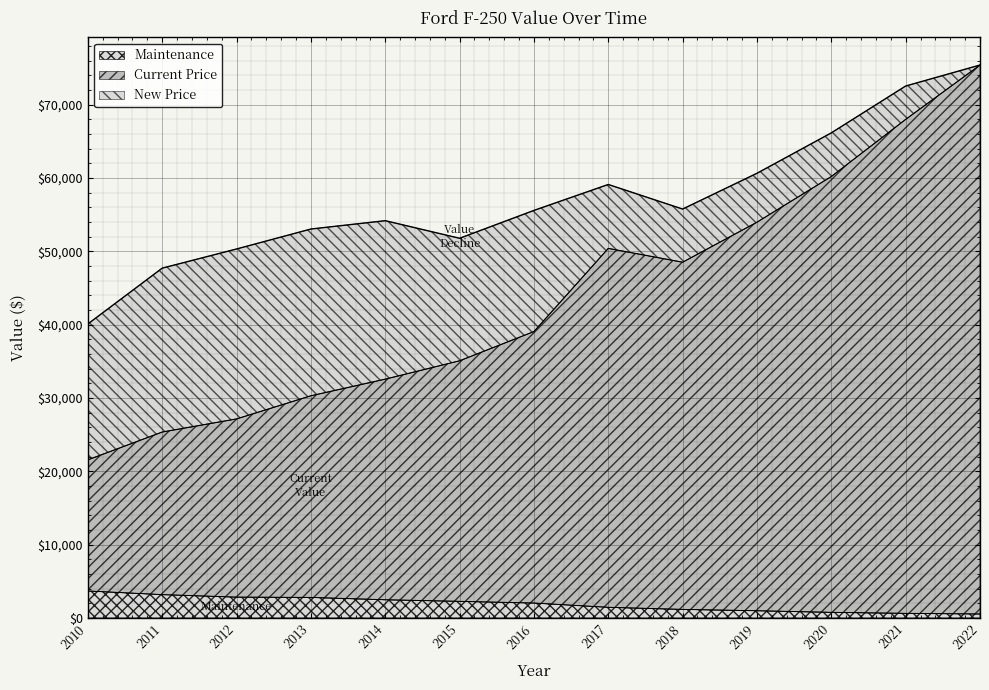

Rank the categories by New Price value from lowest to highest.

2010, 2011, 2012, 2015, 2013, 2014, 2016, 2018, 2017, 2019, 2020, 2021, 2022